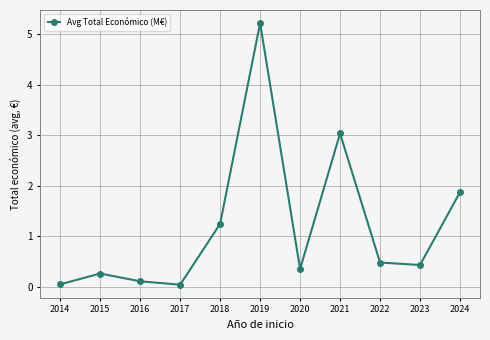

Is it true that the value at 2017 is 0.0?

True